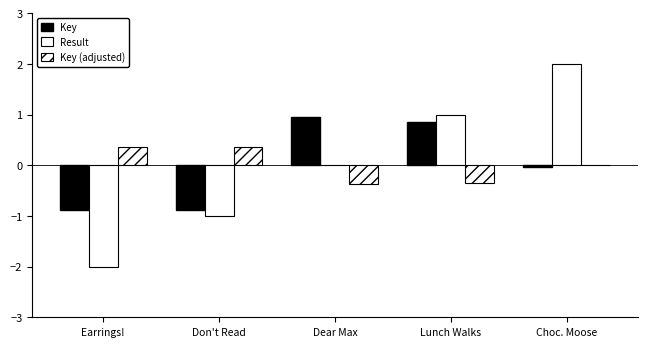

Which series has the largest total across all categories?

Key (adjusted)